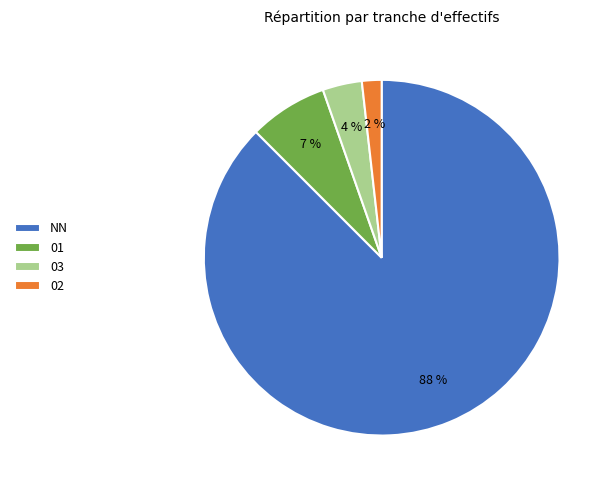

How many slices are in this pie chart?

4